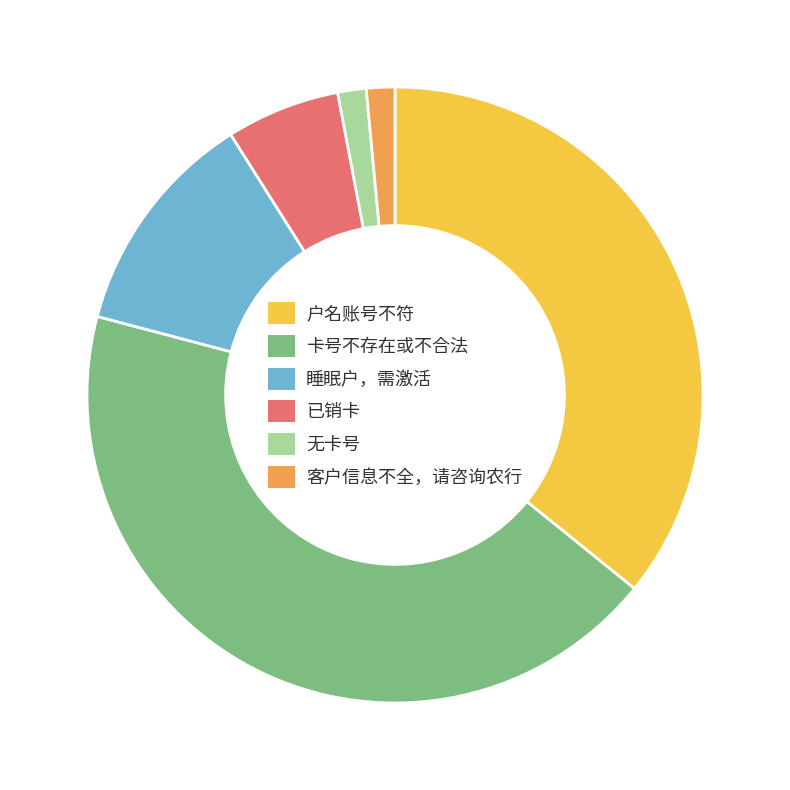

Approximately how many times larger is the value at 睡眠户，需激活 compared to 已销卡?

2.0